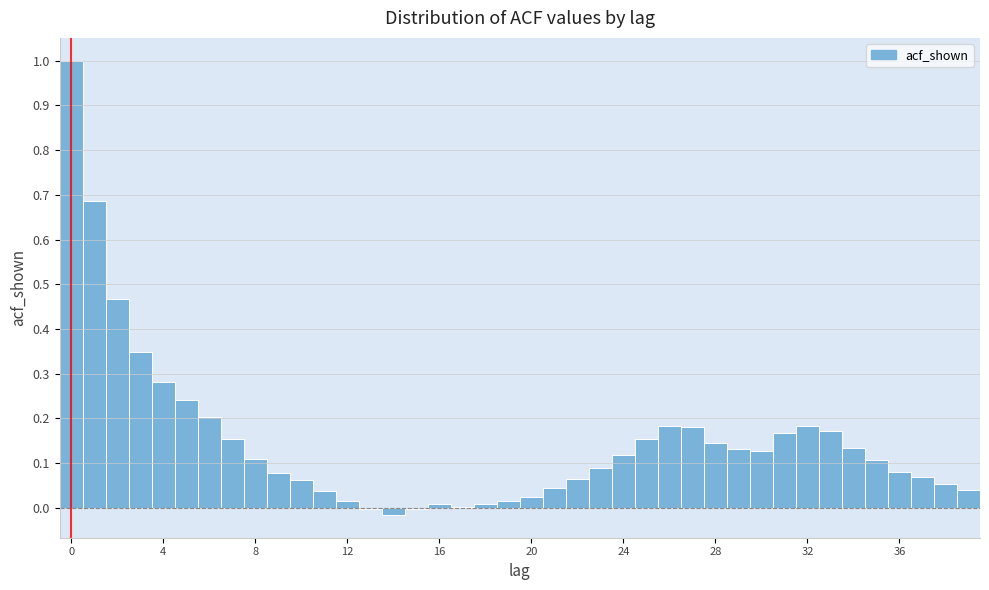

Around what value on the x-axis is the tallest bar? Give the approximate position of its centre, as read against the axis.

0.0